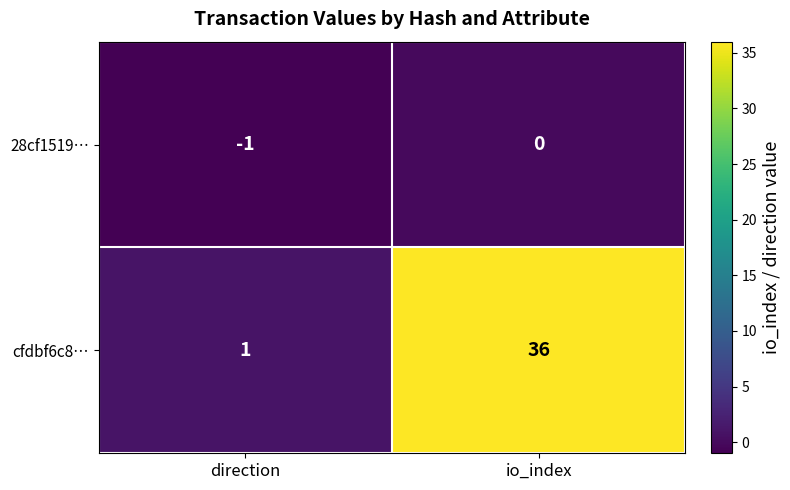

Rank the series by their average value, from highest to lowest.

cfdbf6c8…, 28cf1519…